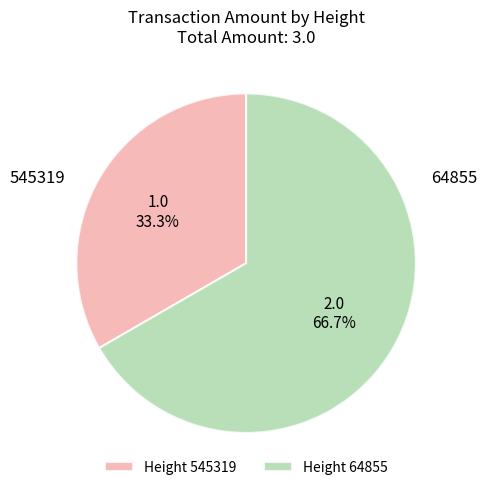

To the nearest percent, what is the difference between the largest and smallest slice percentages?

33%